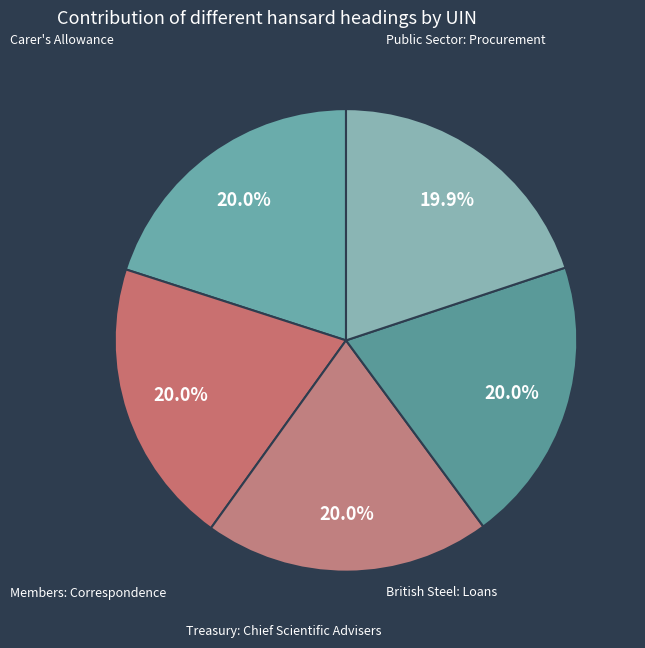

Count the number of slices in the pie.

5